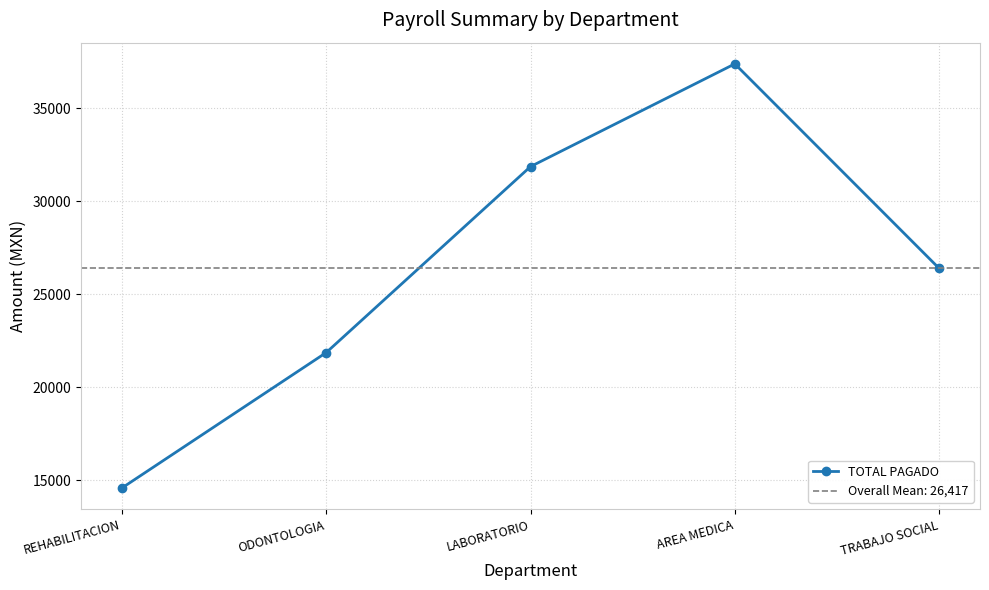

What is the value of the 3rd point from the left?

31858.5